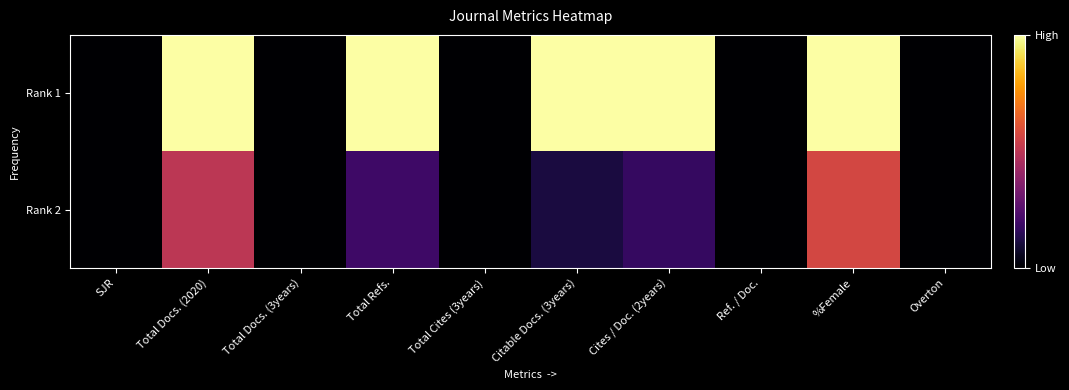

Which category has the highest value across all series?

Total Docs. (2020)